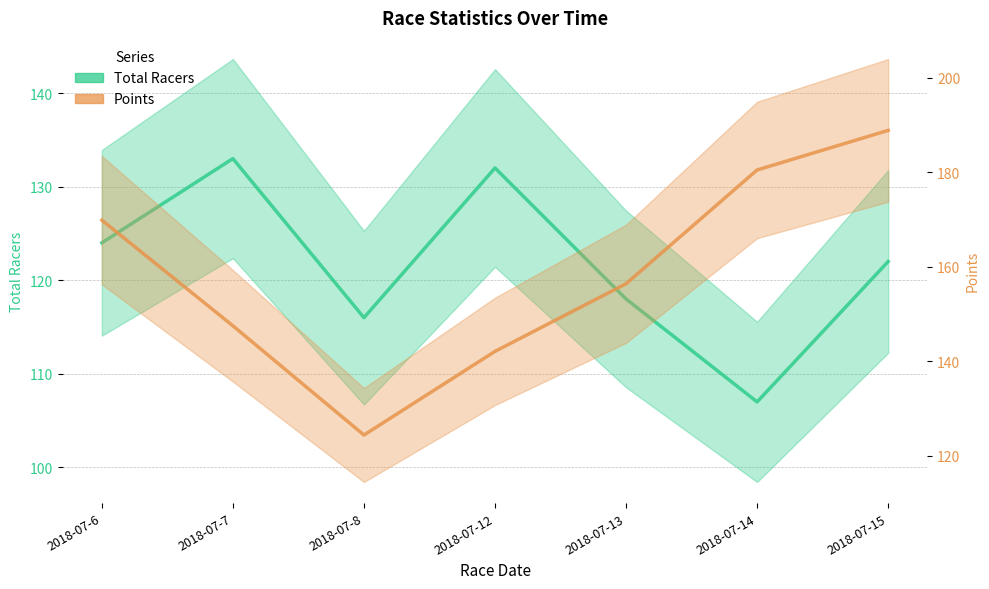

How many lines are shown in the chart?

2